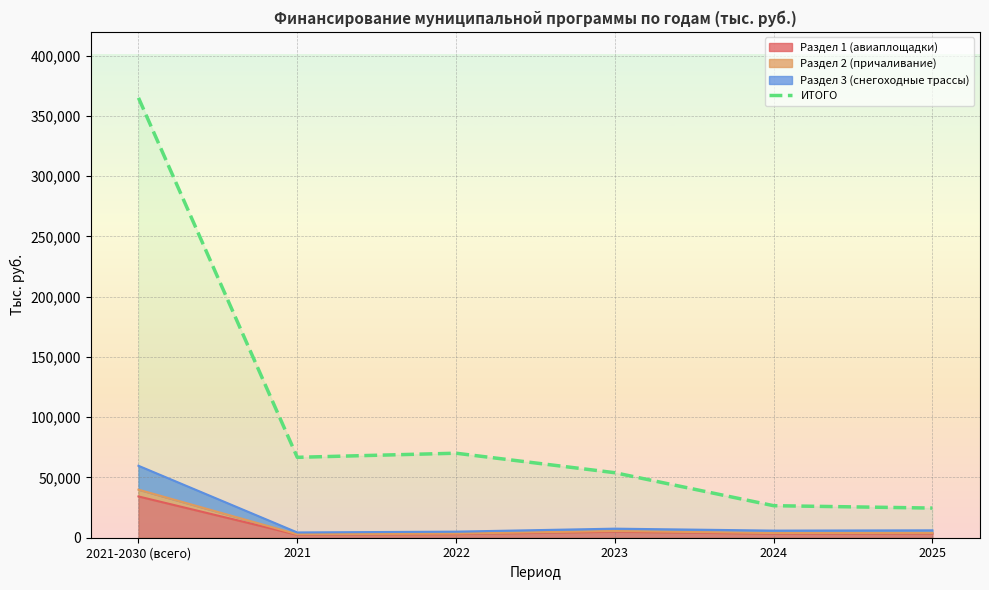

Reading left to right, extract all data points from this chart.

2021-2030 (всего)=365019.7	2021=66717.7	2022=70127.8	2023=53944.1	2024=26581.5	2025=24608.1